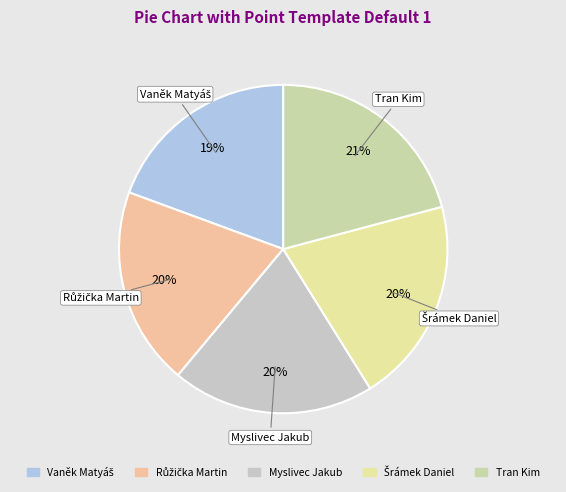

To the nearest percent, what percentage of the pie is Tran Kim?

21%